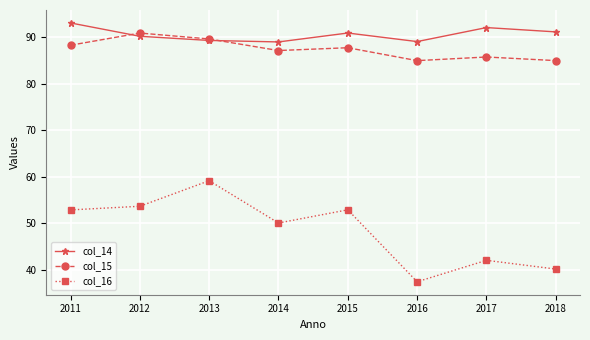

True or false: col_16 has more than 2 interior local peaks.

True